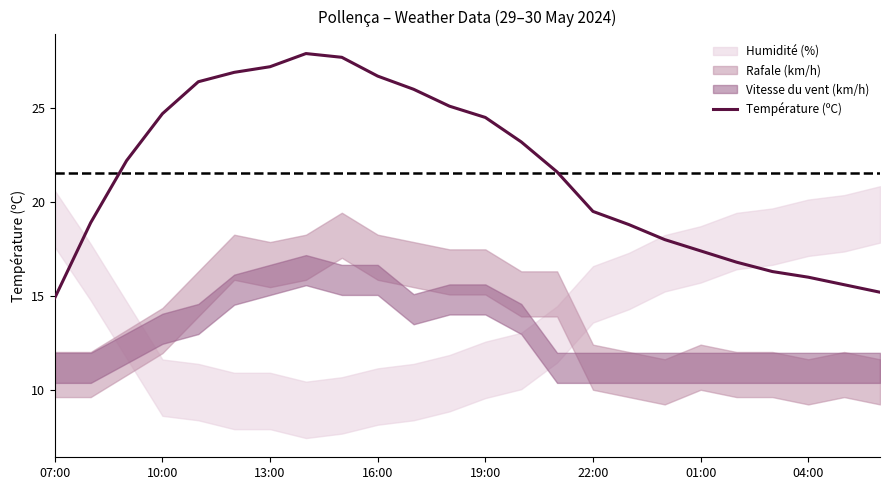

What is the sum of all values?

517.5